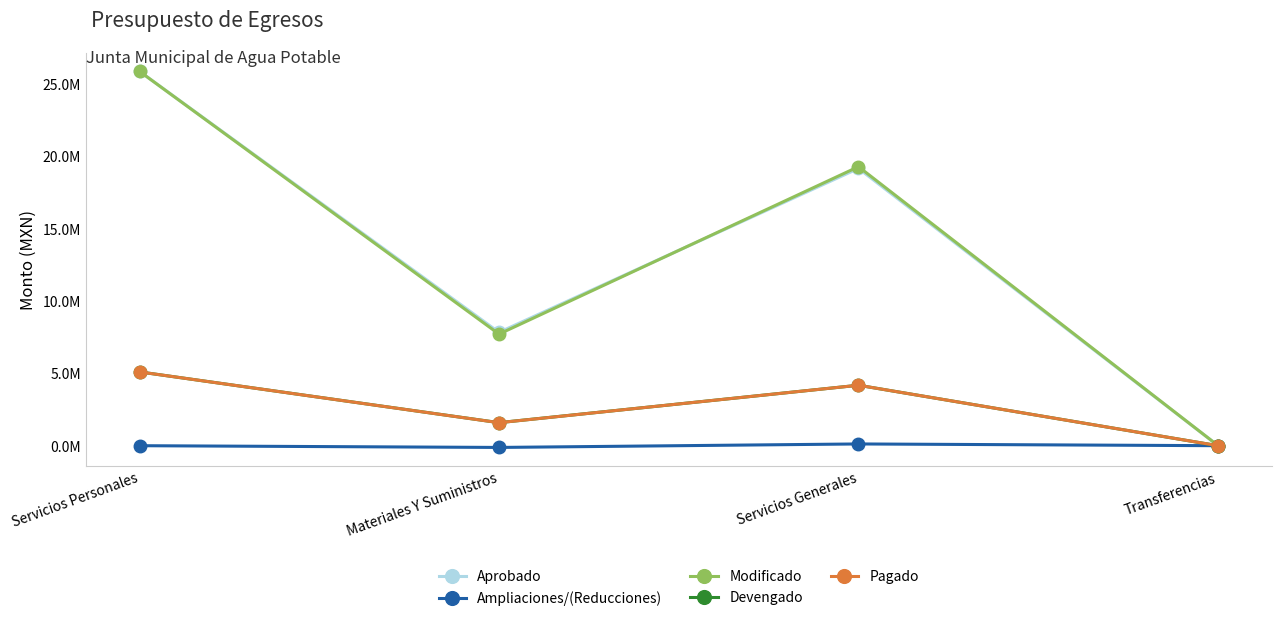

True or false: Modificado and Ampliaciones/(Reducciones) cross at least once.

False